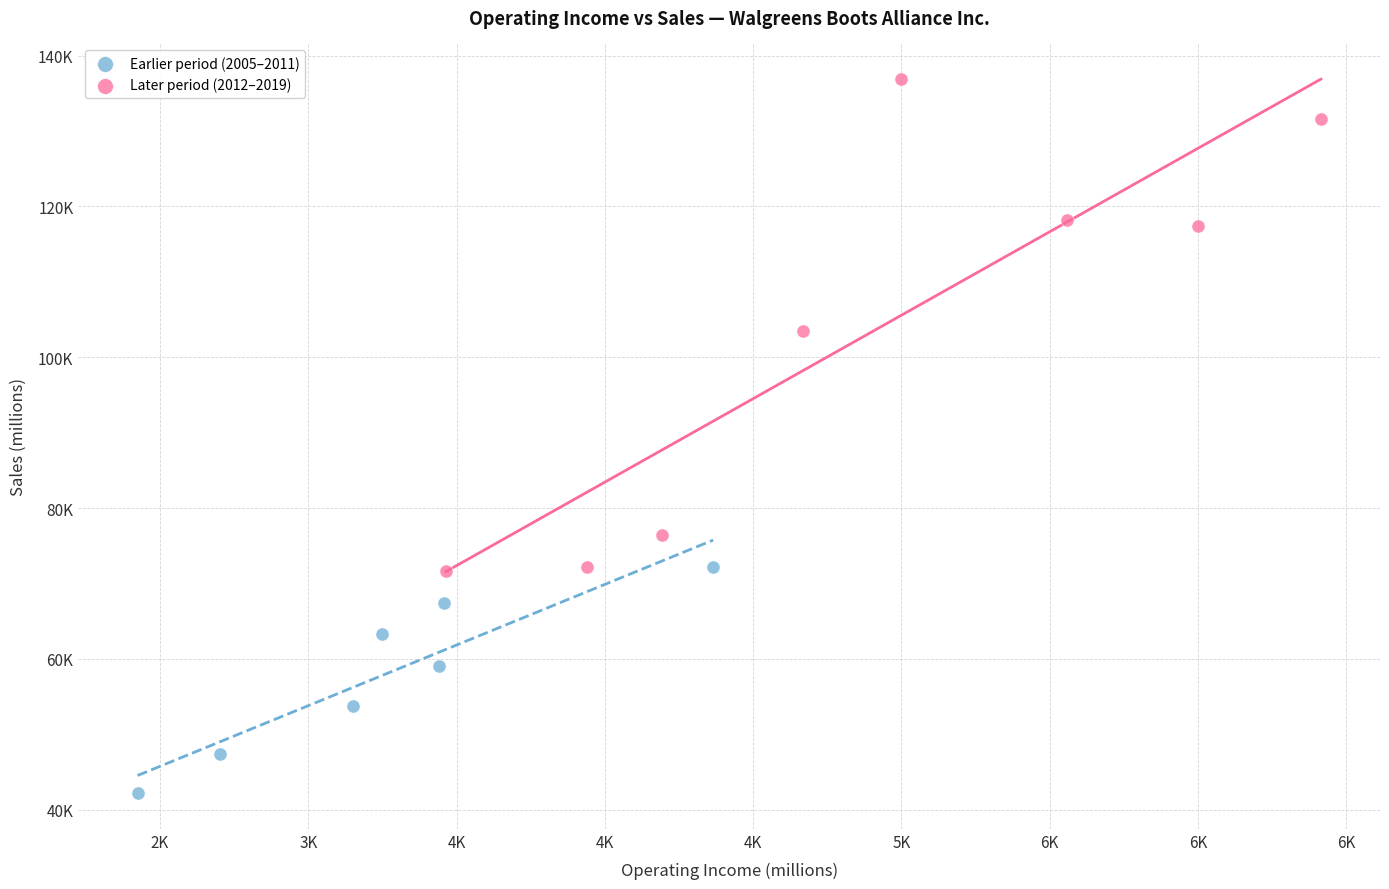

What are all the series names shown in the legend?

Earlier period (2005–2011), Later period (2012–2019)